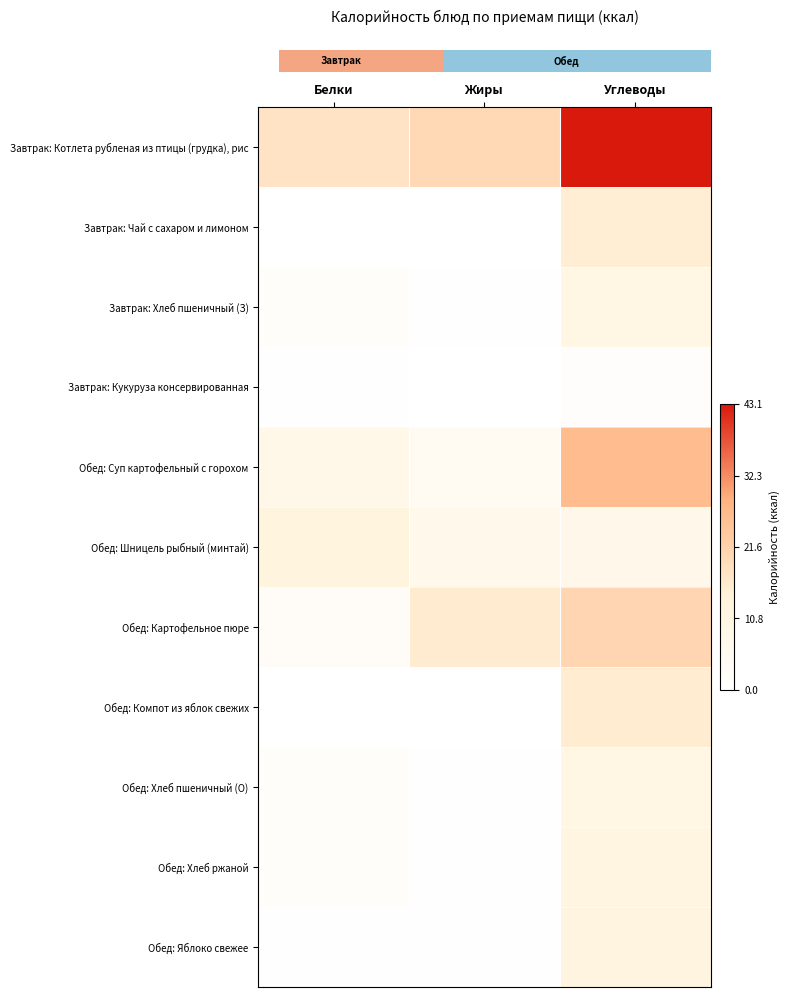

What is the maximum value shown in the chart?

43.1